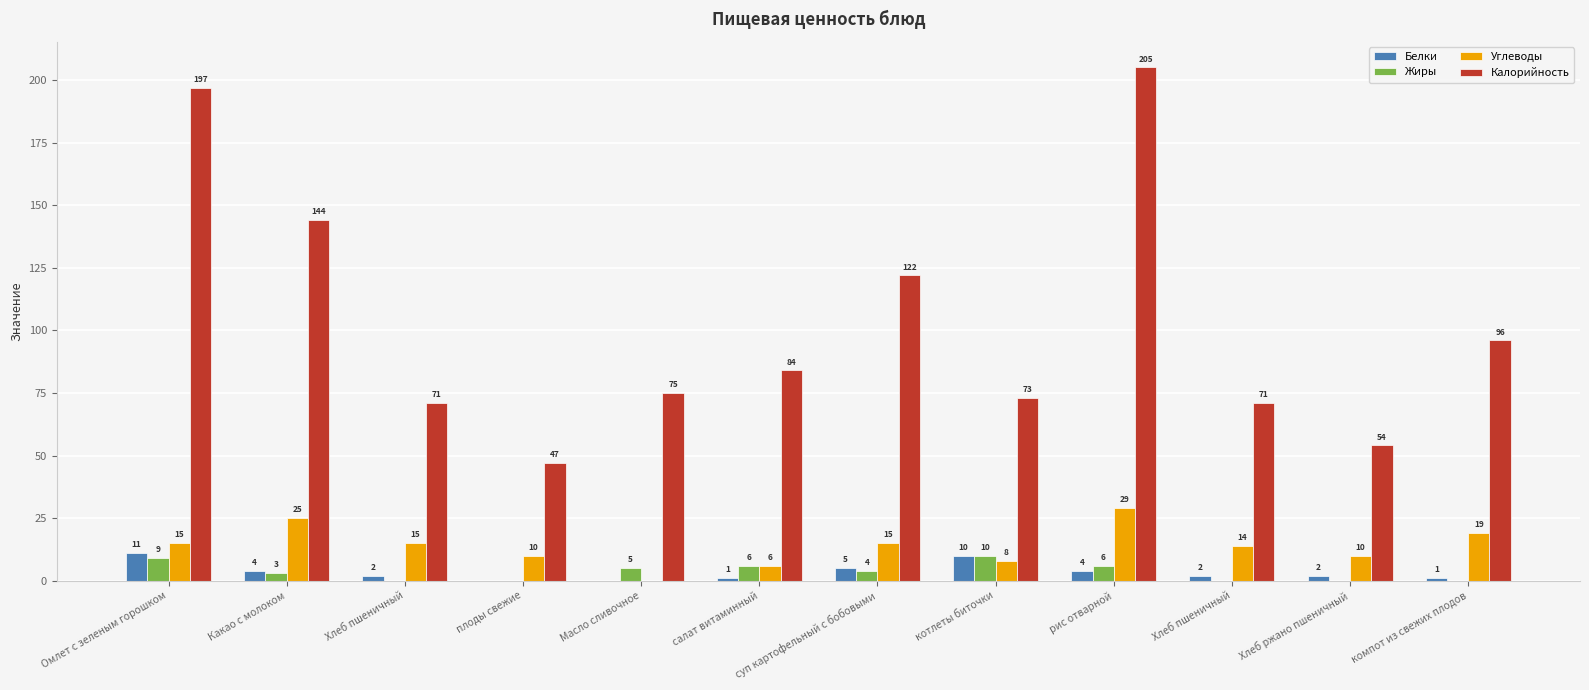

List the series in order of their peak value, highest first.

Калорийность, Углеводы, Белки, Жиры